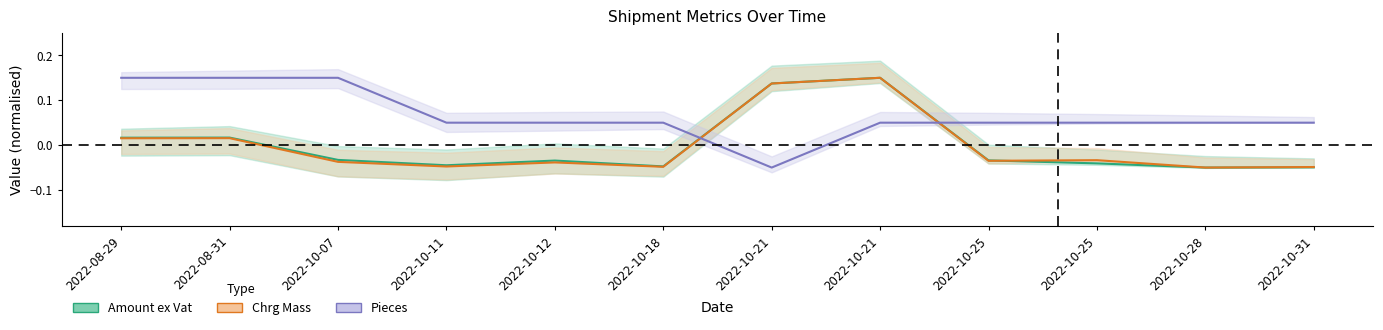

What is the label of the 9th point from the left?

2022-10-25